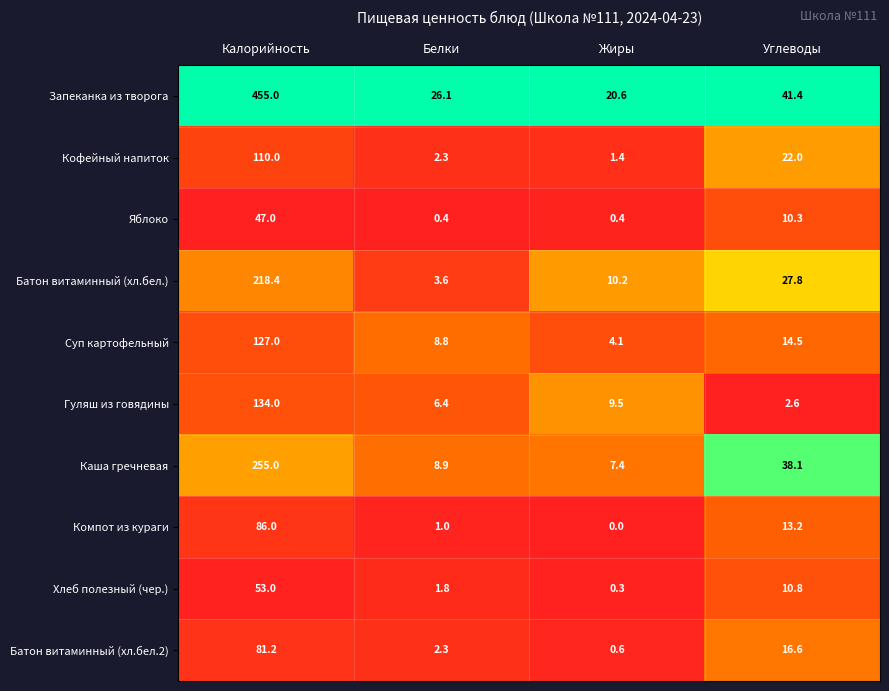

At how many categories does at least one series exceed 0?

4